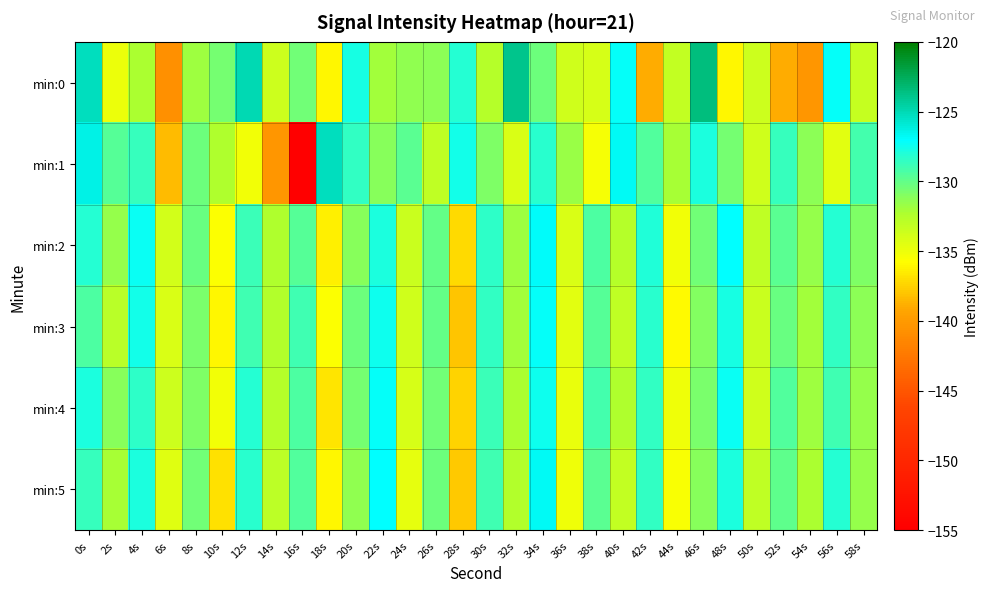

Which label corresponds to the largest value in the chart?

46s